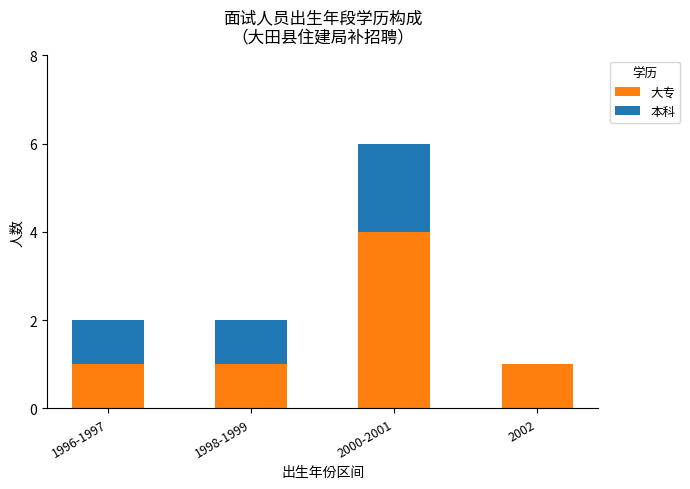

At which category is the sum across all series the highest?

2000-2001